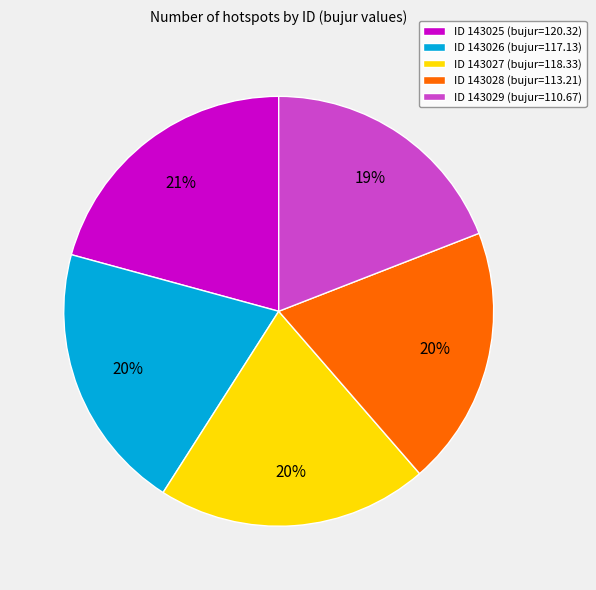

True or false: ID 143028 (bujur=113.21) accounts for 20% of the total.

True